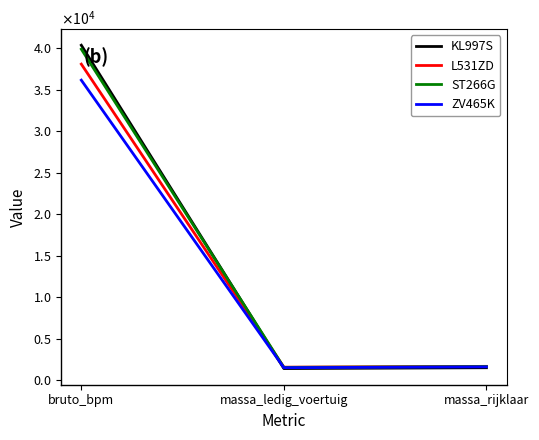

Is it true that KL997S equals 1049 at massa_rijklaar?

False